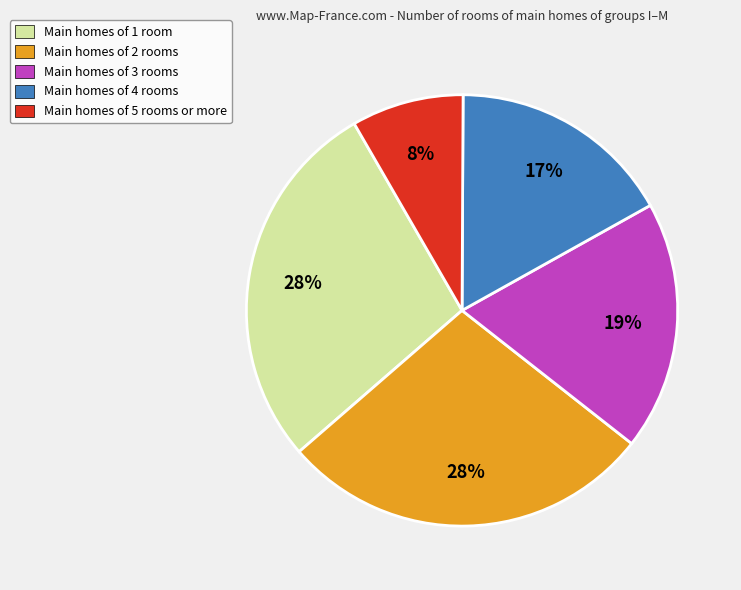

To the nearest percent, what is the difference between the largest and smallest slice percentages?

20%